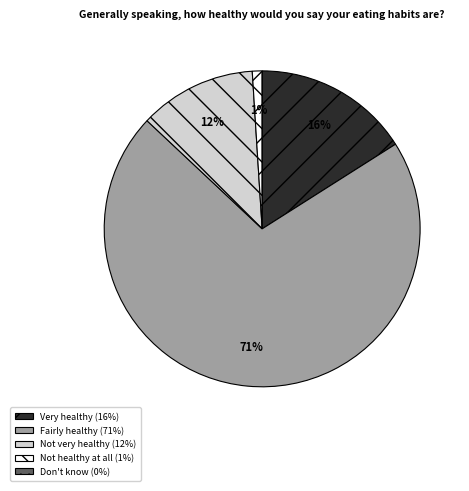

Is Not healthy at all the majority of the pie?

No